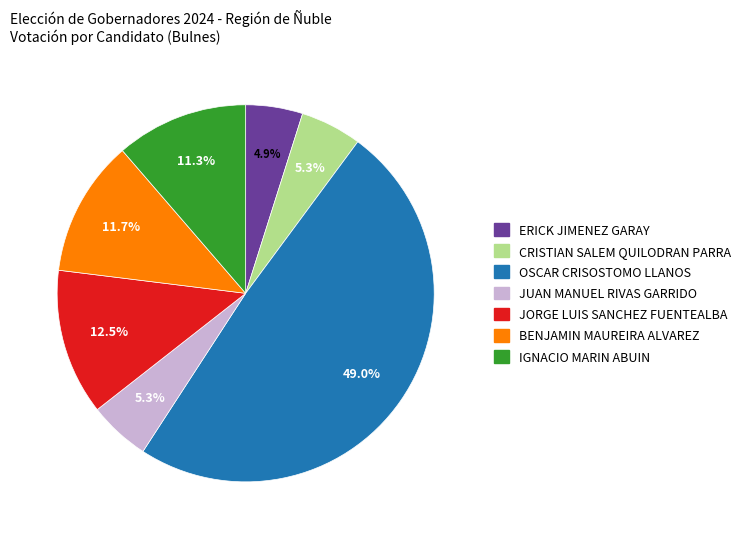

To the nearest percent, what is the average slice percentage?

14%